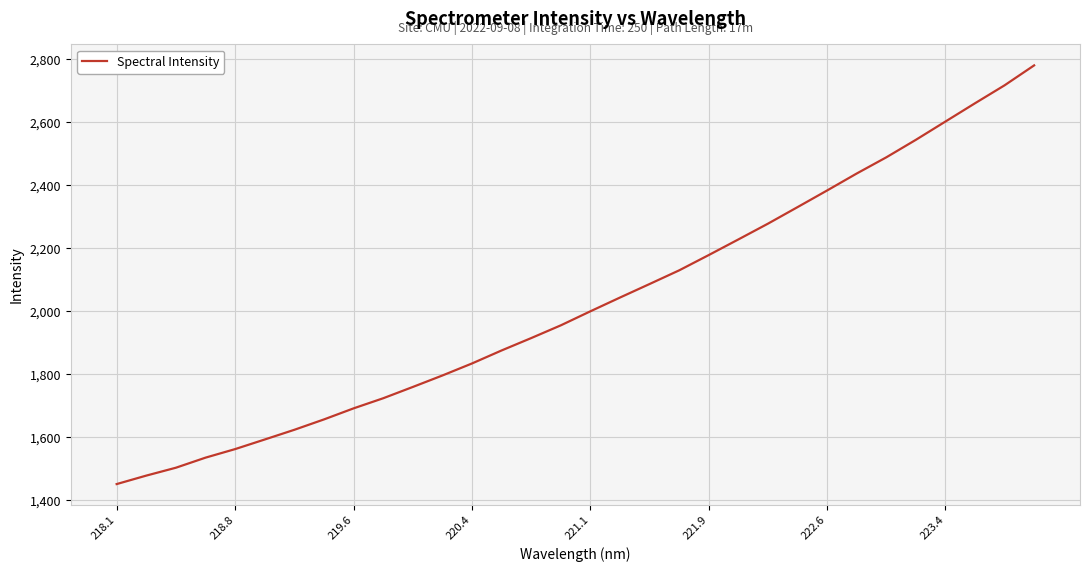

How many values exceed 2000?

16